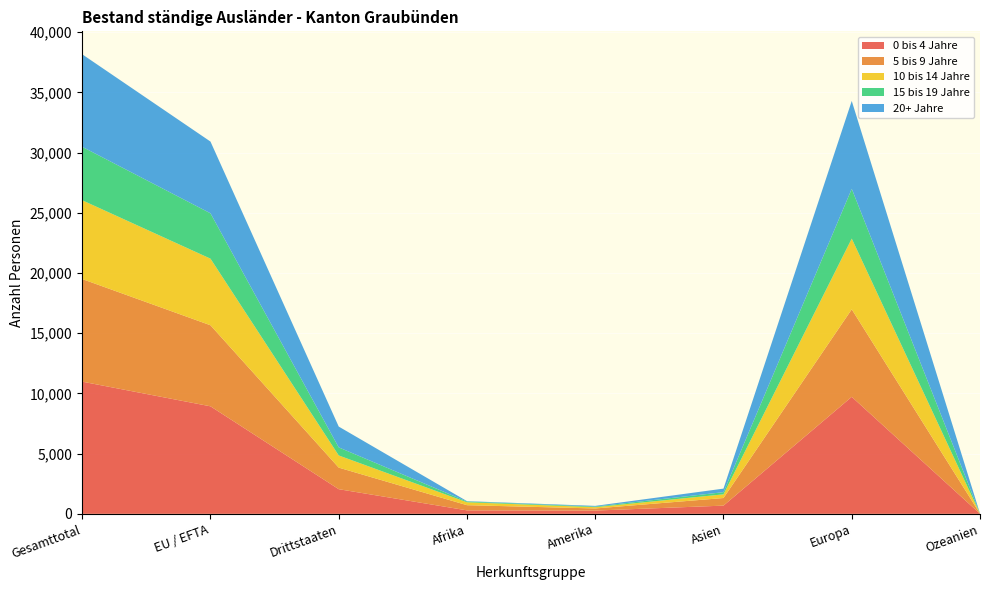

Reading left to right, list all the values displayed in this chart.

0 bis 4 Jahre: Gesamttotal=10980	EU / EFTA=8932	Drittstaaten=2048	Afrika=289	Amerika=272	Asien=683	Europa=9719	Ozeanien=8
5 bis 9 Jahre: Gesamttotal=8523	EU / EFTA=6732	Drittstaaten=1791	Afrika=430	Amerika=175	Asien=631	Europa=7269	Ozeanien=6
10 bis 14 Jahre: Gesamttotal=6543	EU / EFTA=5532	Drittstaaten=1011	Afrika=242	Amerika=106	Asien=306	Europa=5875	Ozeanien=6
15 bis 19 Jahre: Gesamttotal=4438	EU / EFTA=3768	Drittstaaten=670	Afrika=62	Amerika=53	Asien=181	Europa=4133	Ozeanien=2
20+ Jahre: Gesamttotal=7686	EU / EFTA=5958	Drittstaaten=1728	Afrika=31	Amerika=55	Asien=294	Europa=7301	Ozeanien=4